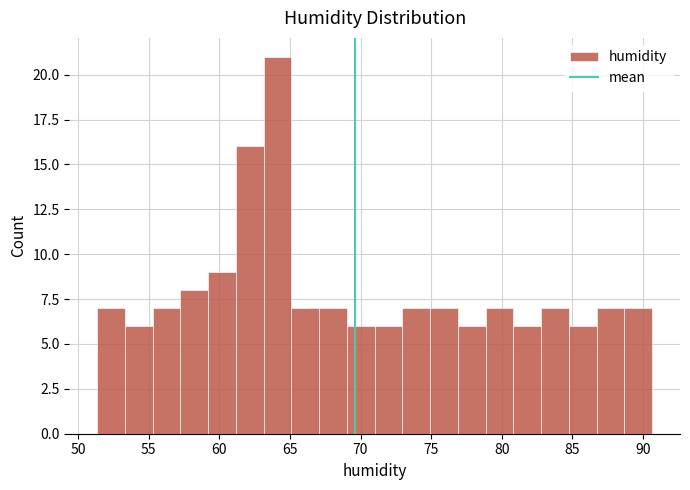

Around what value on the x-axis is the tallest bar? Give the approximate position of its centre, as read against the axis.

64.0